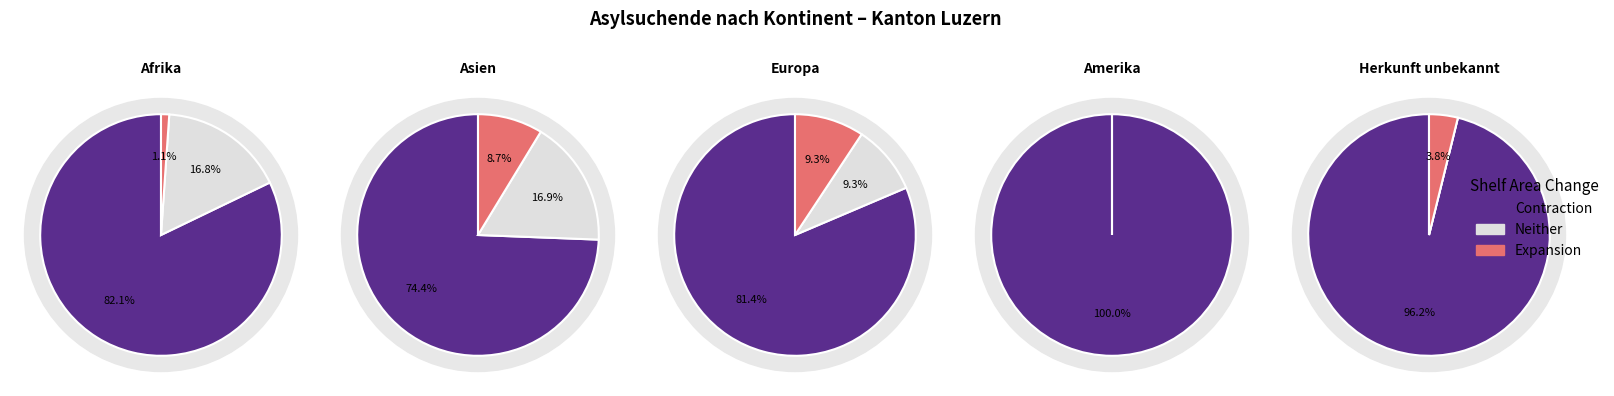

Is it true that Afrika is 54% of the pie?

True